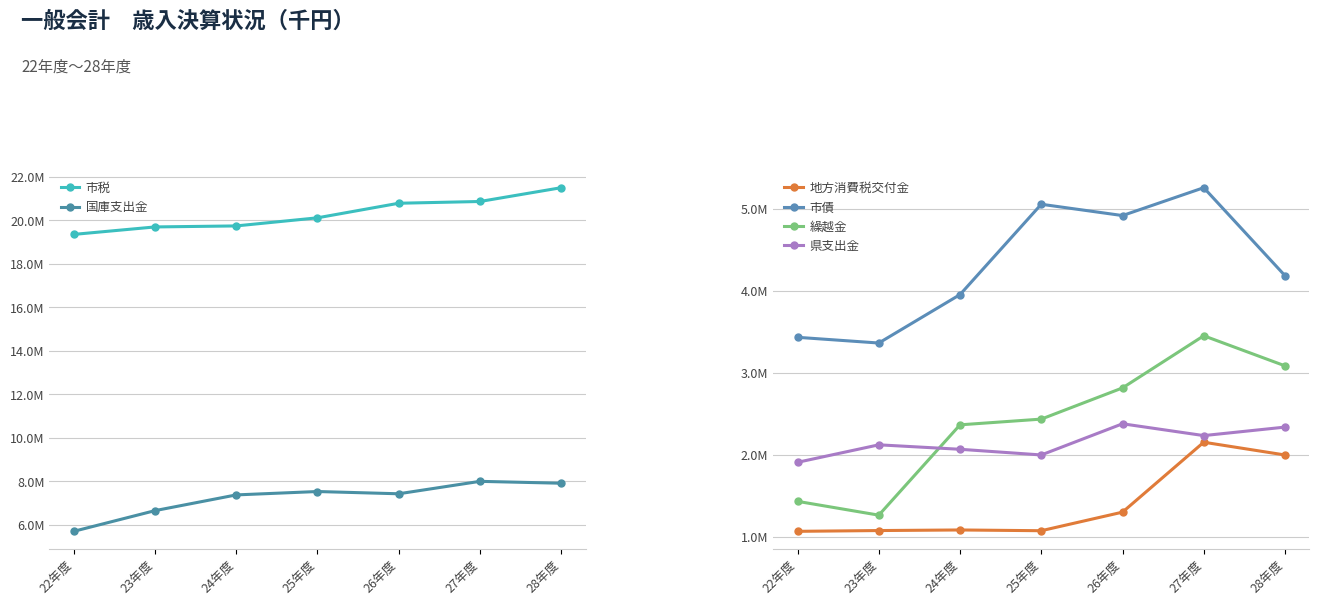

What is the approximate value of 市税 at 26年度?

20784300